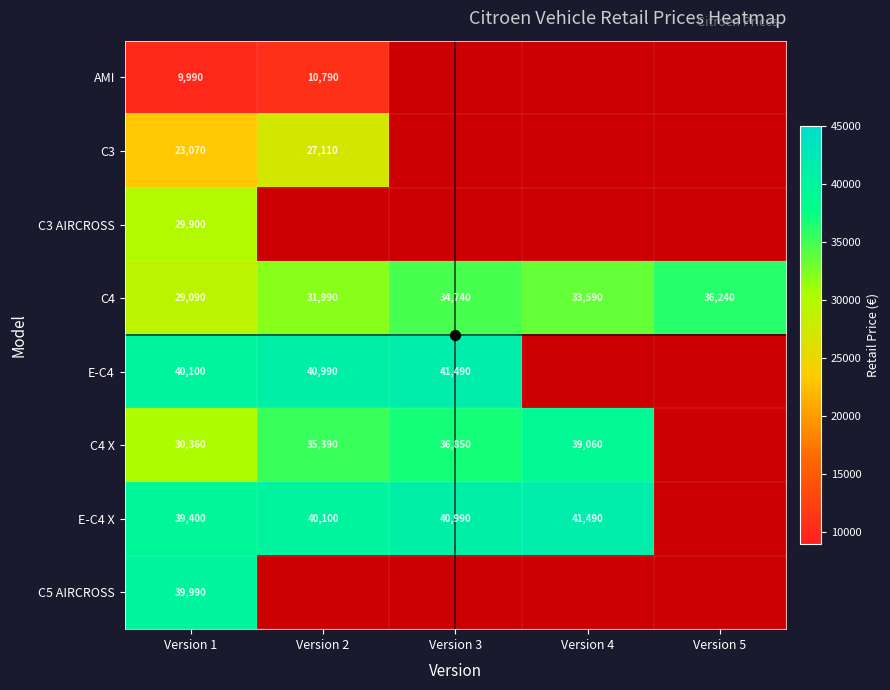

The C4 X series shows 14121 at Version 4. True or false?

False